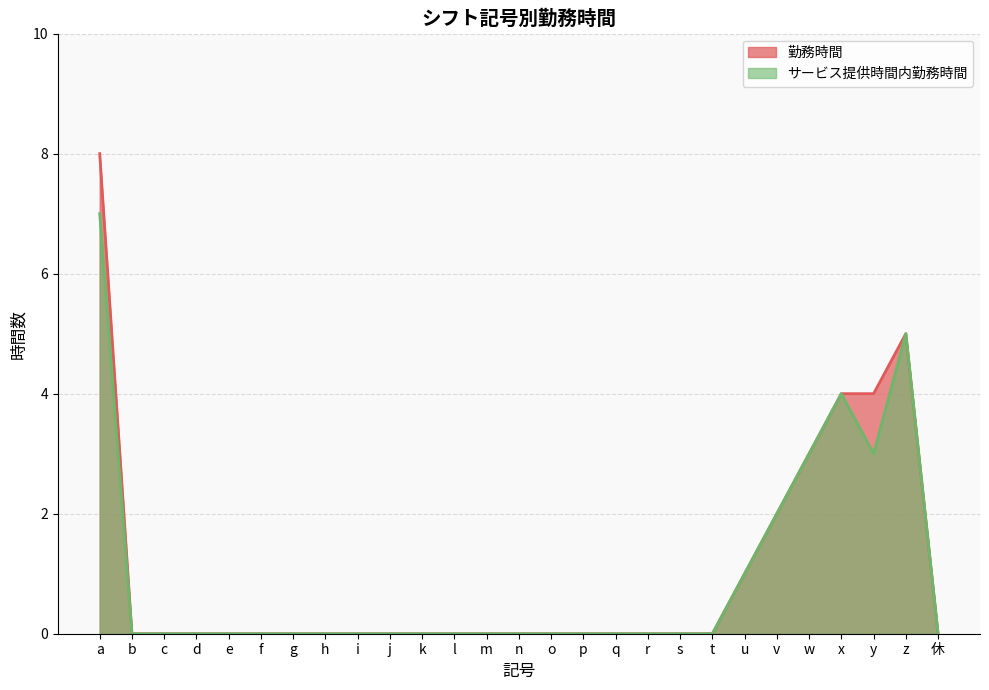

Which label corresponds to the largest value in the chart?

a